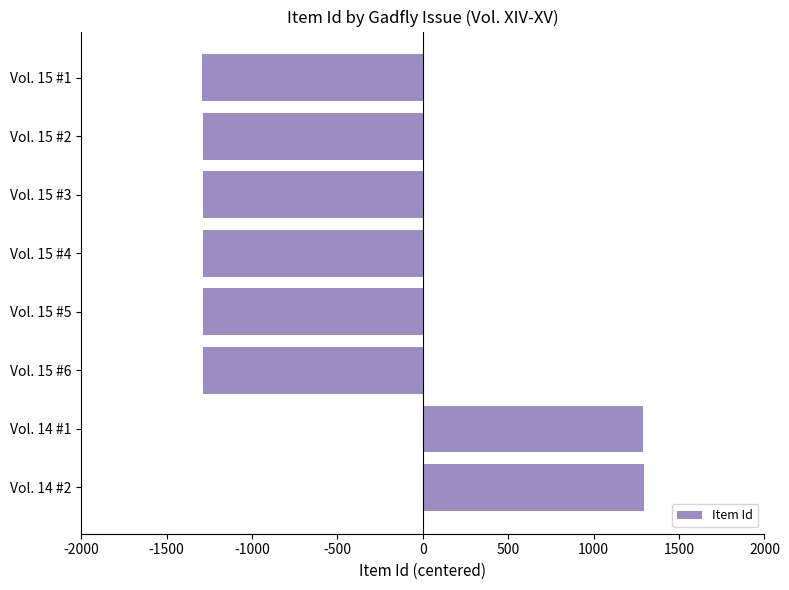

What is the difference between the values at Vol. 15 #4 and Vol. 14 #1?

2579